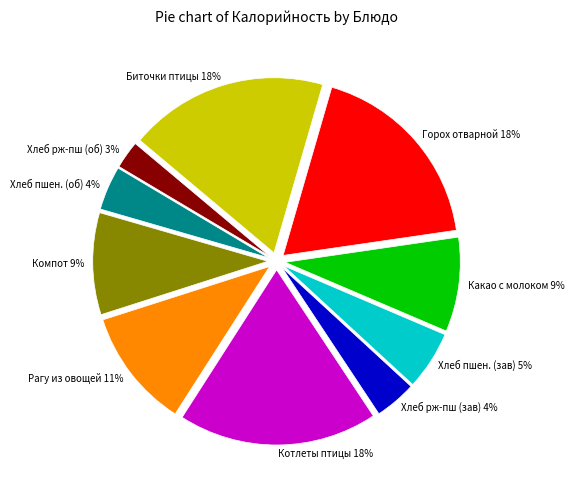

Is the sum of Горох отварной and Хлеб пшен. (об) greater than half?

No